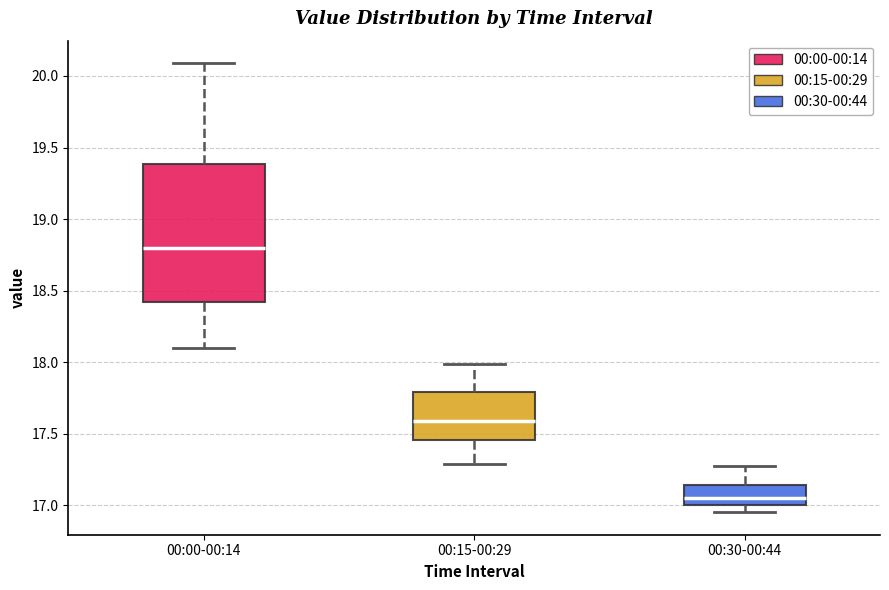

Reading left to right, transcribe this box plot: for each box, give where its median line is, the range the box spans, and where its two whiskers end, as read against the y-axis. The values are not printed on the chart, so give them approximately, as read against the axis.

00:00-00:14: median 18.80, box 18.40 to 19.40, whiskers 18.10 to 20.10
00:15-00:29: median 17.60, box 17.45 to 17.80, whiskers 17.30 to 18.00
00:30-00:44: median 17.05, box 17.00 to 17.15, whiskers 16.95 to 17.25